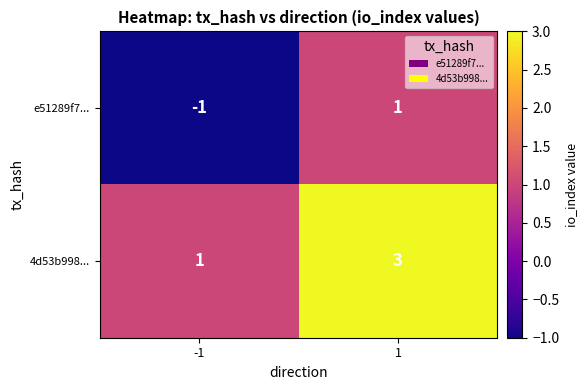

Count the number of data series in this chart.

2